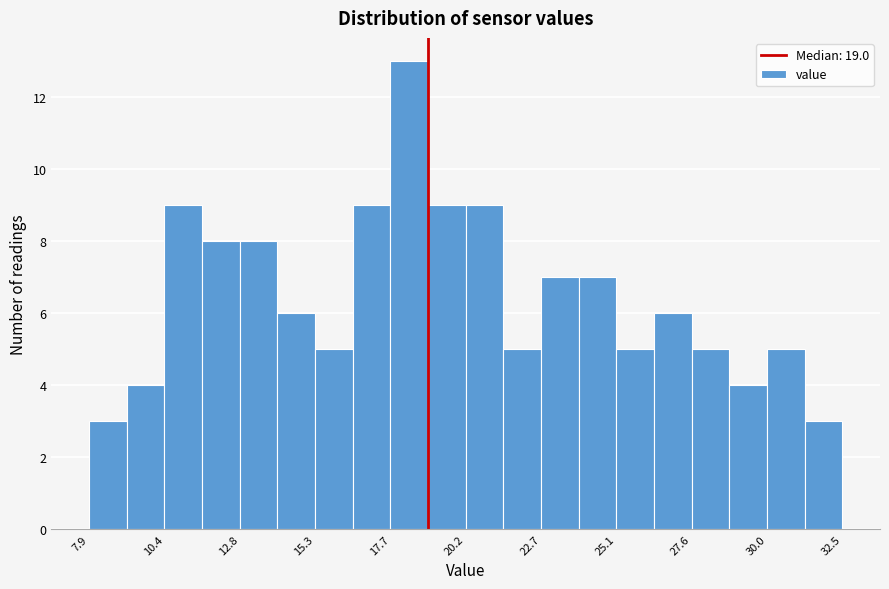

Around what value on the x-axis is the tallest bar? Give the approximate position of its centre, as read against the axis.

18.5